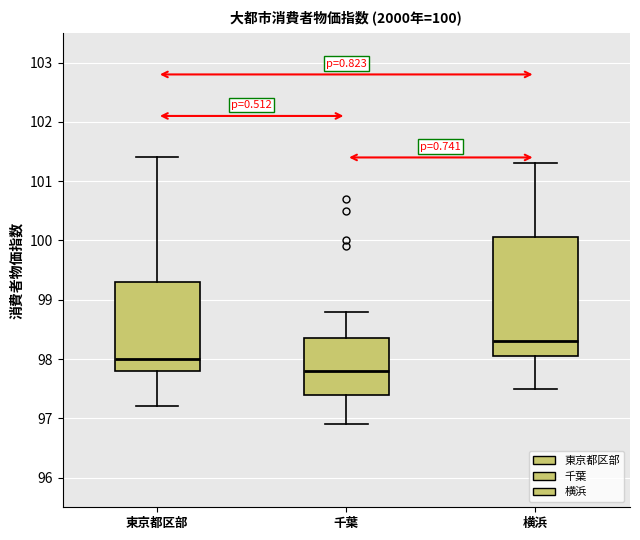

Which box's median line is the highest?

横浜